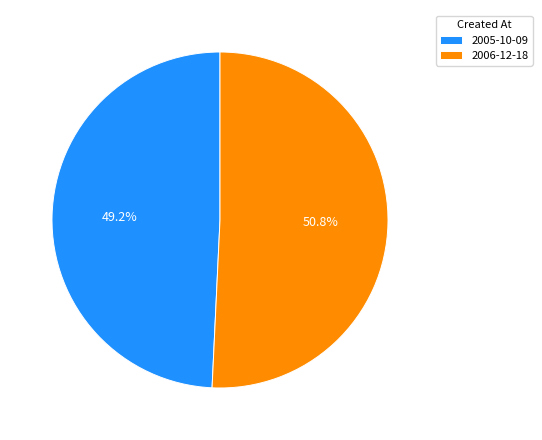

What percentage is the 2005-10-09 slice, to the nearest percent?

49%